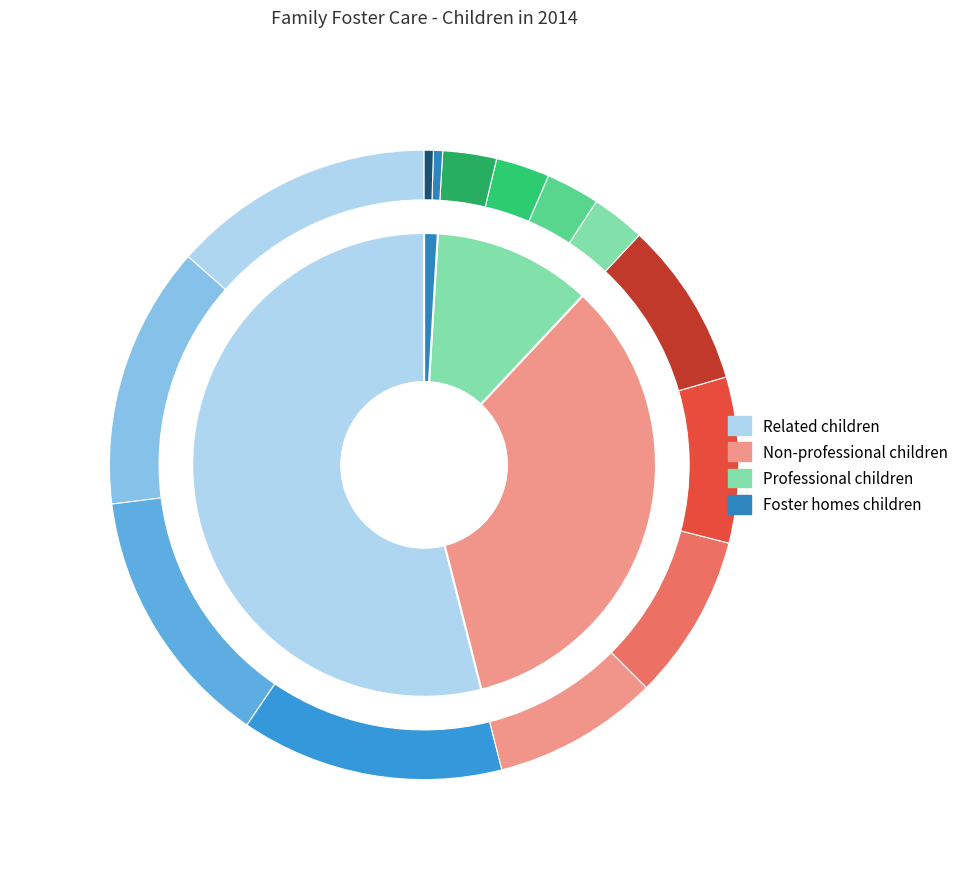

Is it true that Related children is 54% of the pie?

True